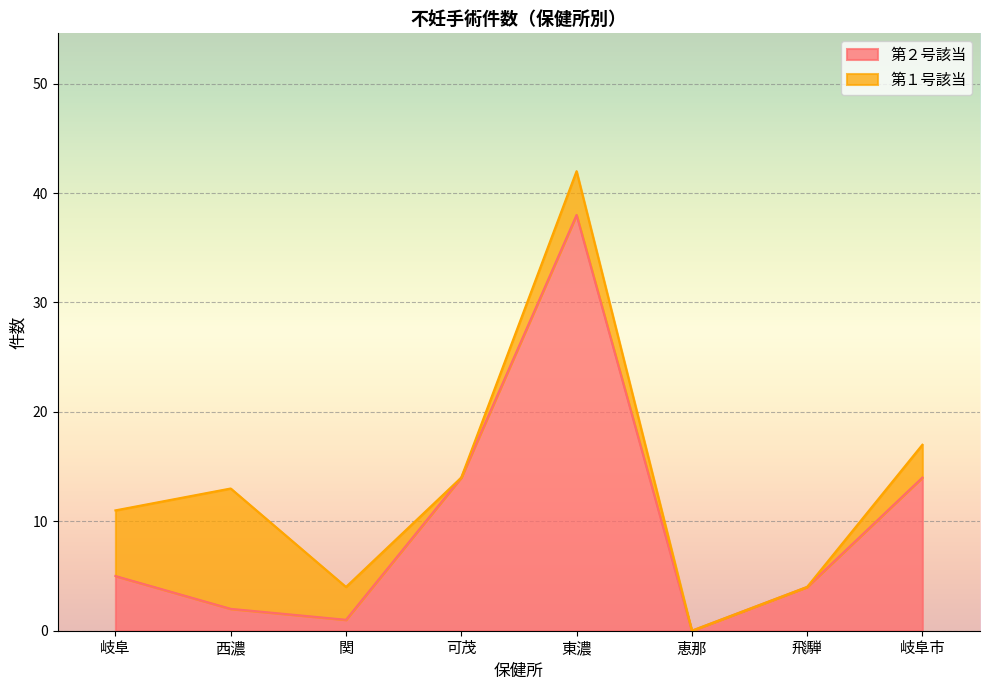

Between 東濃 and 西濃, which is larger?

東濃